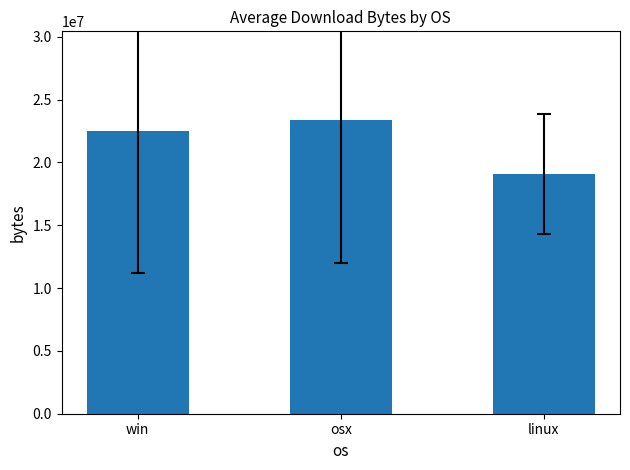

The chart shows a value of 19049143.8 at linux. True or false?

True